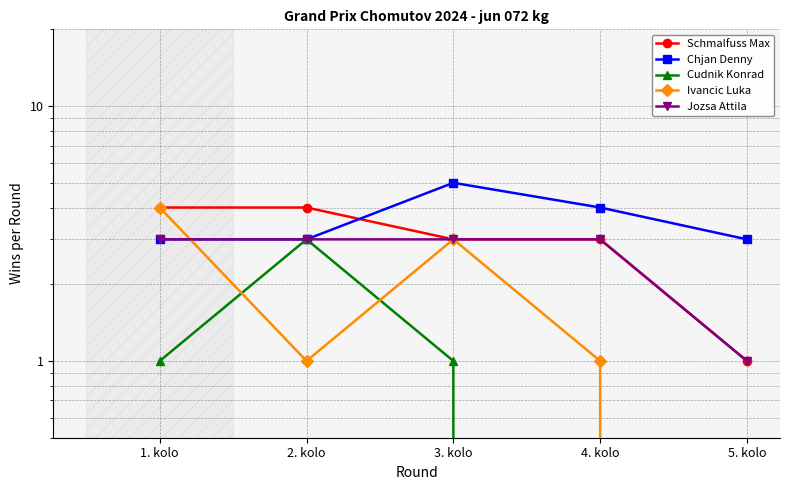

Reading left to right, list all the values displayed in this chart.

Schmalfuss Max: 1. kolo=4	2. kolo=4	3. kolo=3	4. kolo=3	5. kolo=1
Chjan Denny: 1. kolo=3	2. kolo=3	3. kolo=5	4. kolo=4	5. kolo=3
Cudnik Konrad: 1. kolo=1	2. kolo=3	3. kolo=1	4. kolo=0	5. kolo=0
Ivancic Luka: 1. kolo=4	2. kolo=1	3. kolo=3	4. kolo=1	5. kolo=0
Jozsa Attila: 1. kolo=3	2. kolo=3	3. kolo=3	4. kolo=3	5. kolo=1